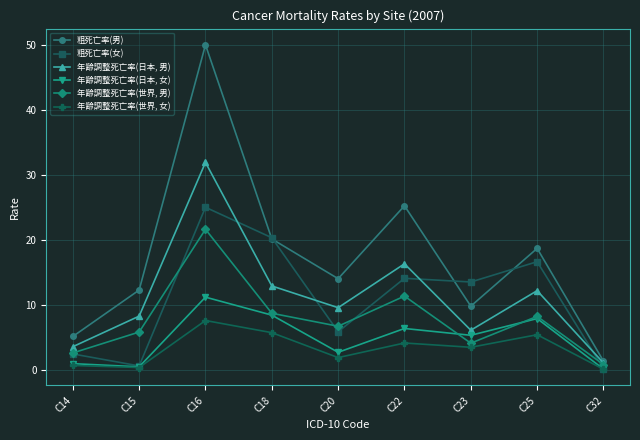

List the labels in order of 粗死亡率(男) value, smallest first.

C32, C14, C23, C15, C20, C25, C18, C22, C16